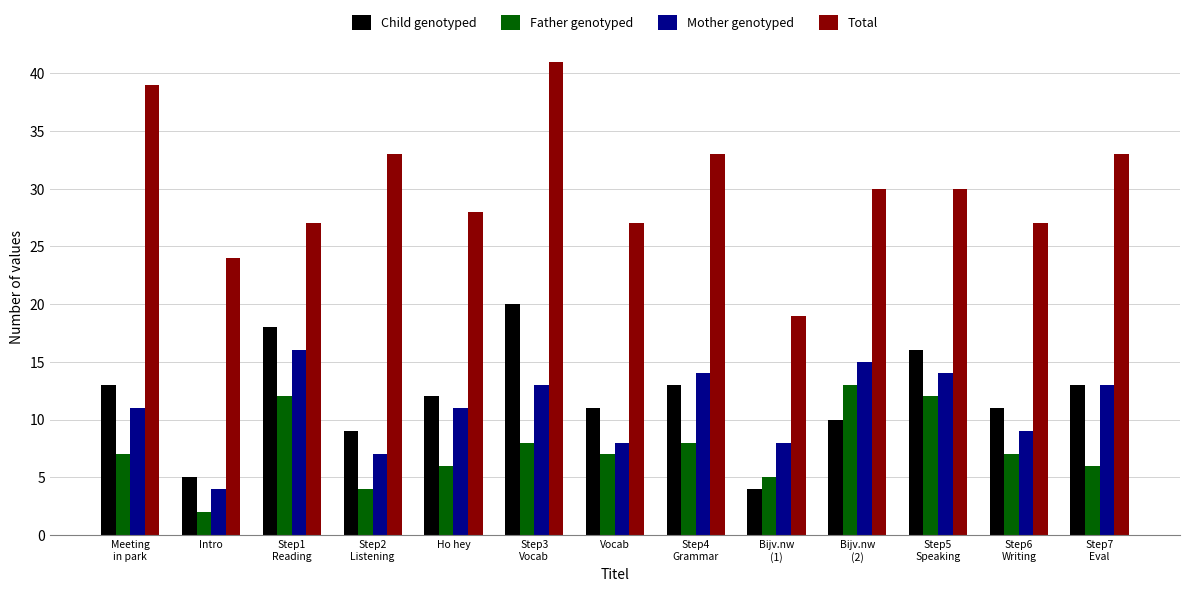

What is the total value across all series at Step2
Listening?

53